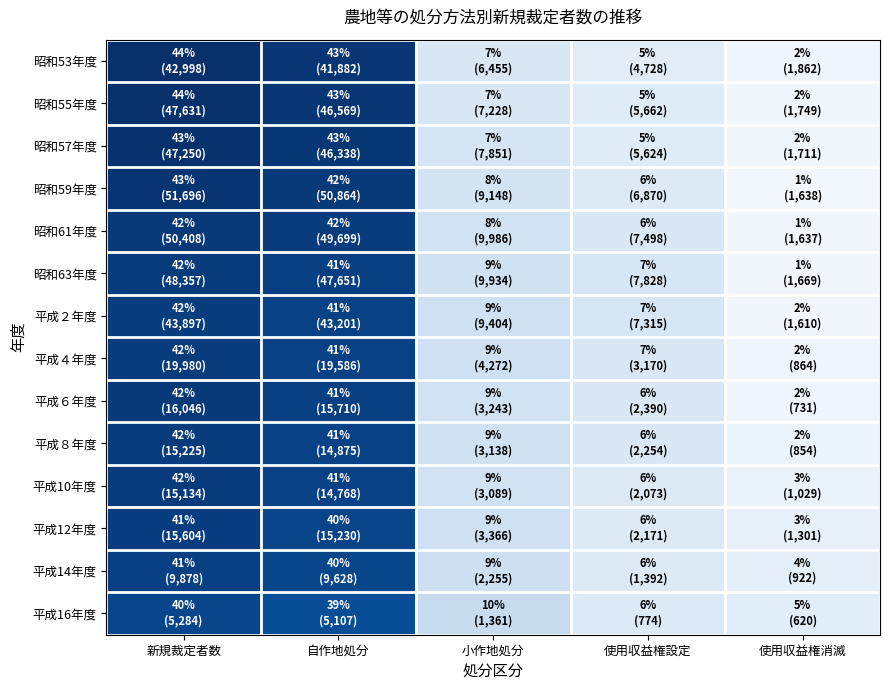

Reading left to right, list all the values displayed in this chart.

昭和53年度: 新規裁定者数=43.9	自作地処分=42.8	小作地処分=6.6	使用収益権設定=4.8	使用収益権消滅=1.9
昭和55年度: 新規裁定者数=43.8	自作地処分=42.8	小作地処分=6.6	使用収益権設定=5.2	使用収益権消滅=1.6
昭和57年度: 新規裁定者数=43.4	自作地処分=42.6	小作地処分=7.2	使用収益権設定=5.2	使用収益権消滅=1.6
昭和59年度: 新規裁定者数=43.0	自作地処分=42.3	小作地処分=7.6	使用収益権設定=5.7	使用収益権消滅=1.4
昭和61年度: 新規裁定者数=42.3	自作地処分=41.7	小作地処分=8.4	使用収益権設定=6.3	使用収益権消滅=1.4
昭和63年度: 新規裁定者数=41.9	自作地処分=41.3	小作地処分=8.6	使用収益権設定=6.8	使用収益権消滅=1.4
平成２年度: 新規裁定者数=41.6	自作地処分=41.0	小作地処分=8.9	使用収益権設定=6.9	使用収益権消滅=1.5
平成４年度: 新規裁定者数=41.7	自作地処分=40.9	小作地処分=8.9	使用収益権設定=6.6	使用収益権消滅=1.8
平成６年度: 新規裁定者数=42.1	自作地処分=41.2	小作地処分=8.5	使用収益権設定=6.3	使用収益権消滅=1.9
平成８年度: 新規裁定者数=41.9	自作地処分=40.9	小作地処分=8.6	使用収益権設定=6.2	使用収益権消滅=2.3
平成10年度: 新規裁定者数=41.9	自作地処分=40.9	小作地処分=8.6	使用収益権設定=5.7	使用収益権消滅=2.9
平成12年度: 新規裁定者数=41.4	自作地処分=40.4	小作地処分=8.9	使用収益権設定=5.8	使用収益権消滅=3.5
平成14年度: 新規裁定者数=41.0	自作地処分=40.0	小作地処分=9.4	使用収益権設定=5.8	使用収益権消滅=3.8
平成16年度: 新規裁定者数=40.2	自作地処分=38.8	小作地処分=10.4	使用収益権設定=5.9	使用収益権消滅=4.7